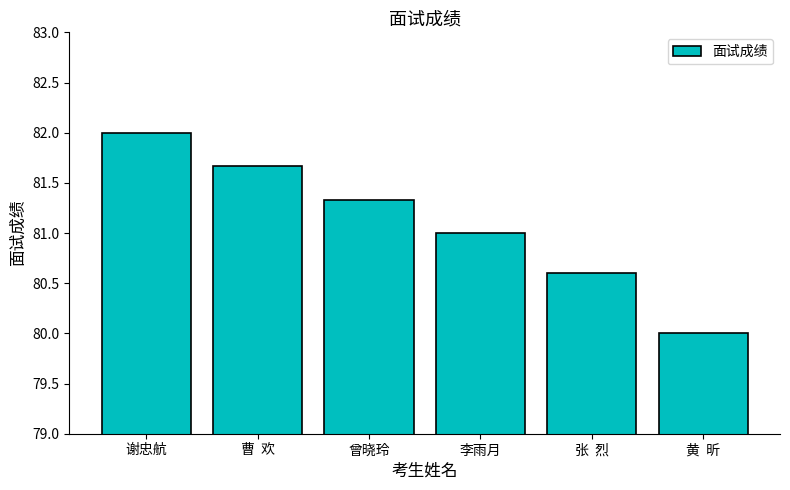

How many bars are there in total?

6